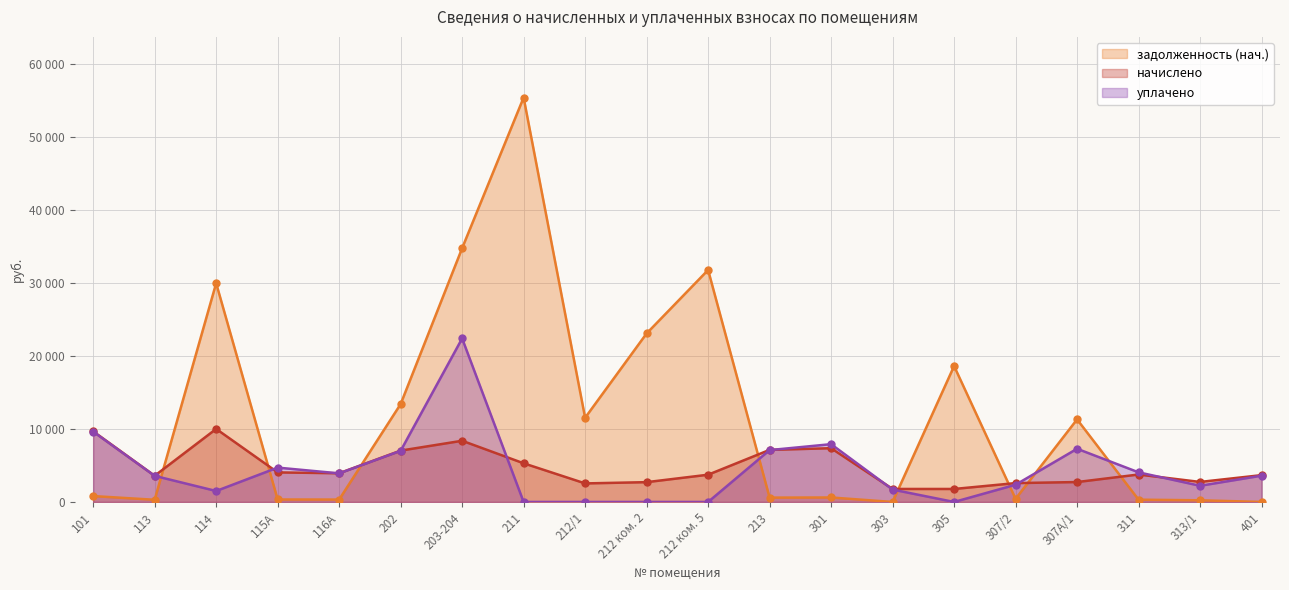

Which has a higher value, 211 or 212 ком. 2?

211